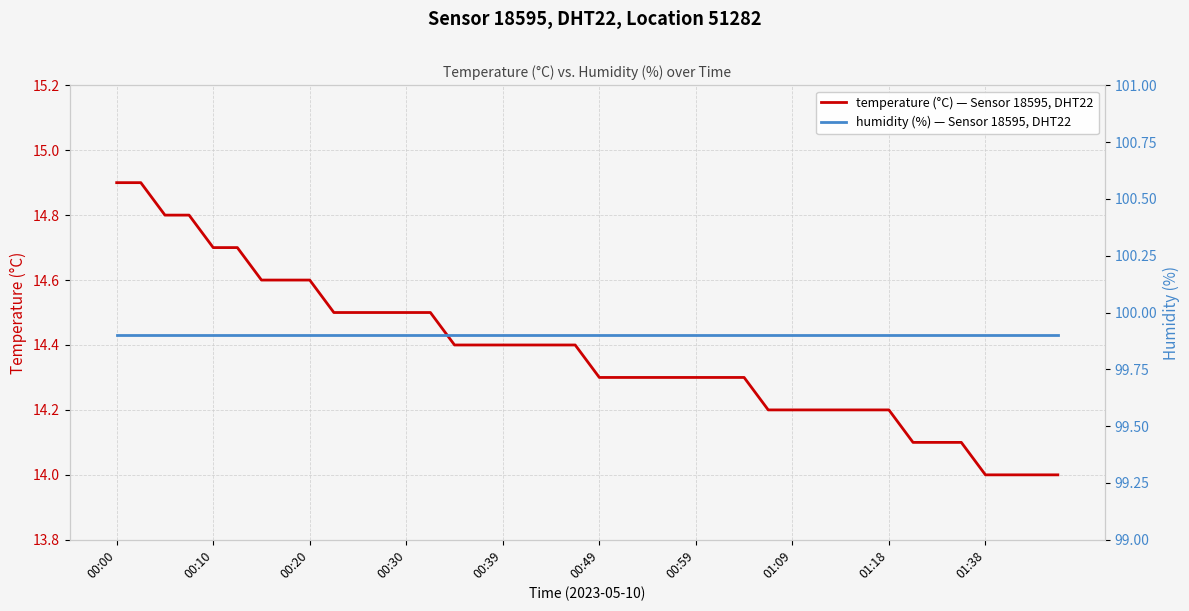

Does the chart have visible grid lines?

Yes